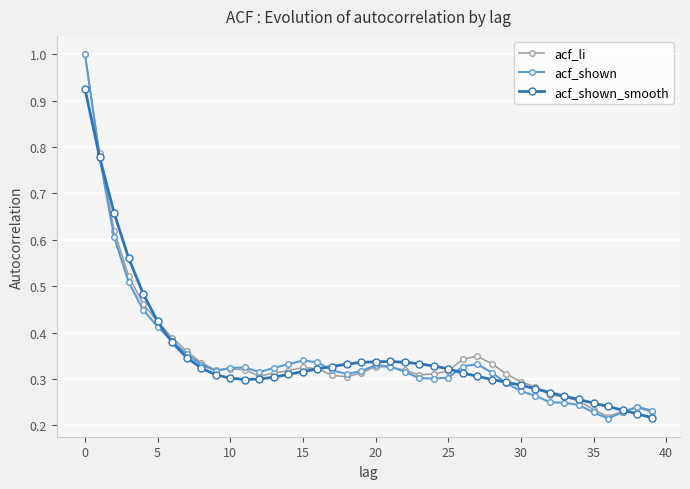

At how many categories does at least one series exceed 0?

40